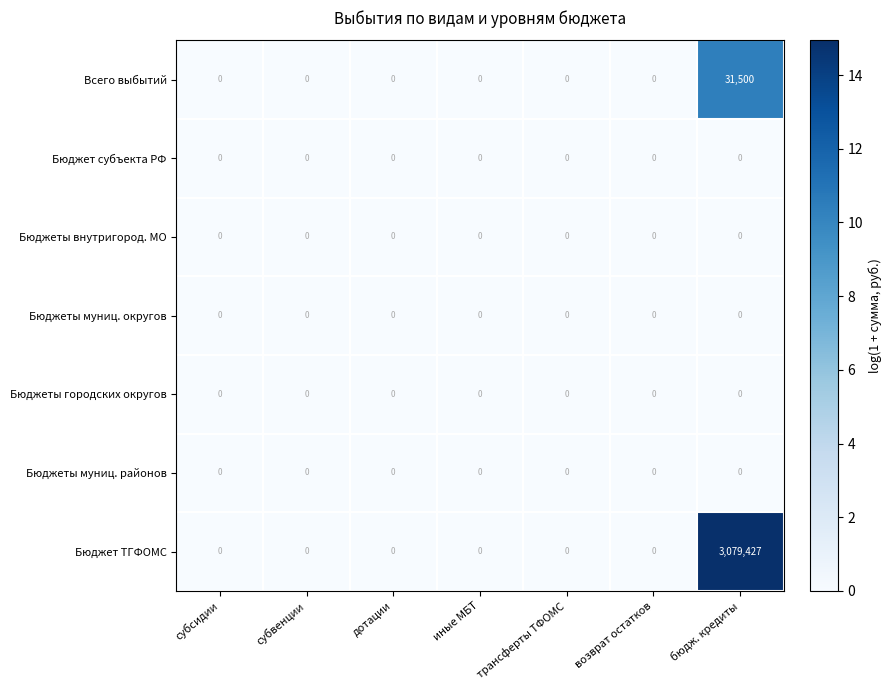

What is the maximum value shown in the chart?

3079427